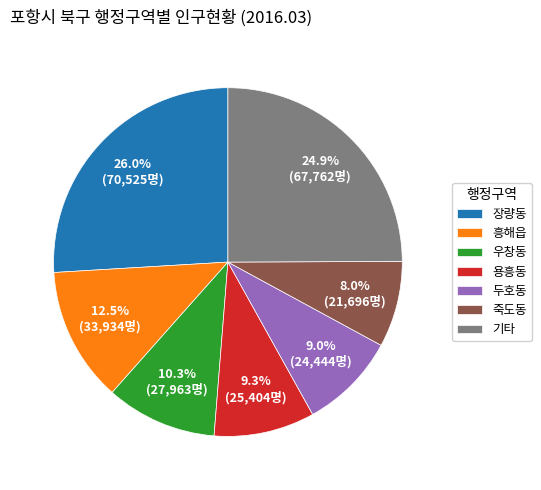

Approximately how many times larger is the value at 죽도동 compared to 우창동?

0.8